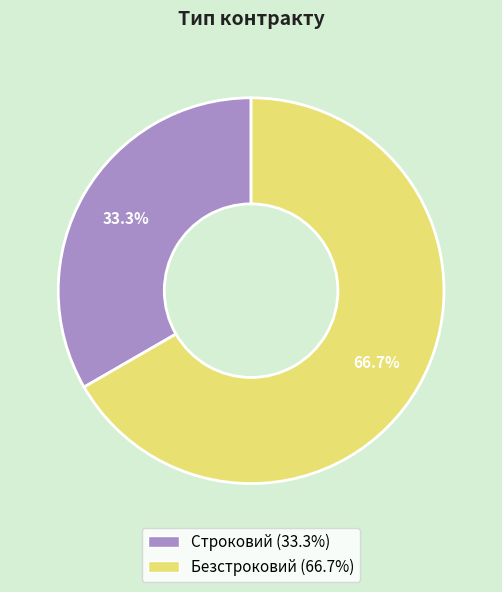

What portion of the pie excludes Строковий?

66.7%